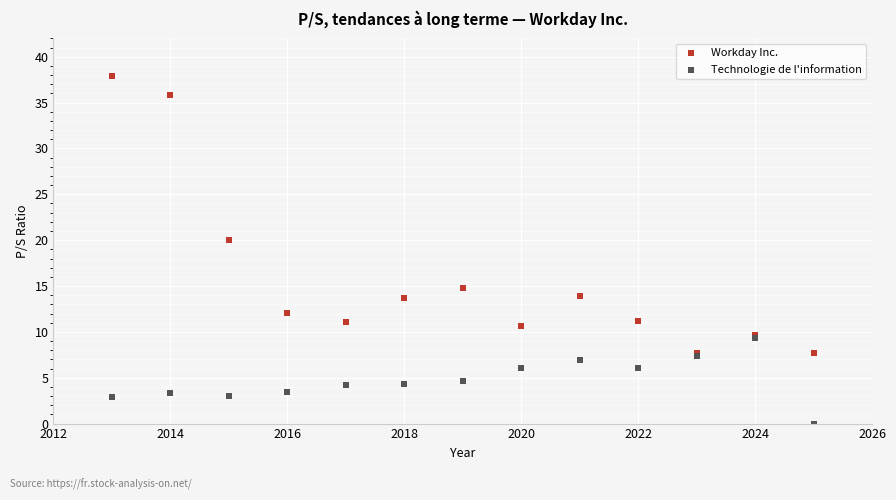

Which series has the largest Y range (max minus min)?

Workday Inc.